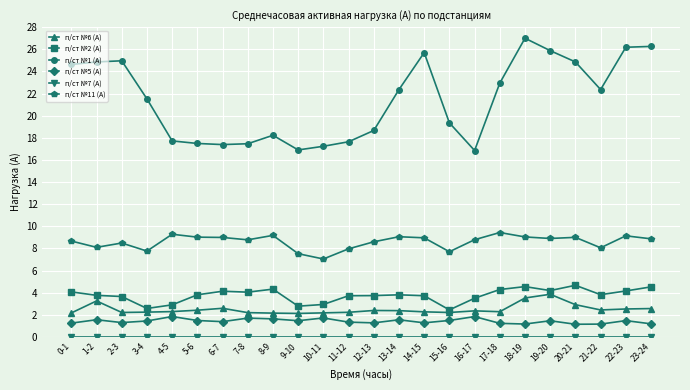

What is the lowest value of the п/ст №6 (A) series?

2.1